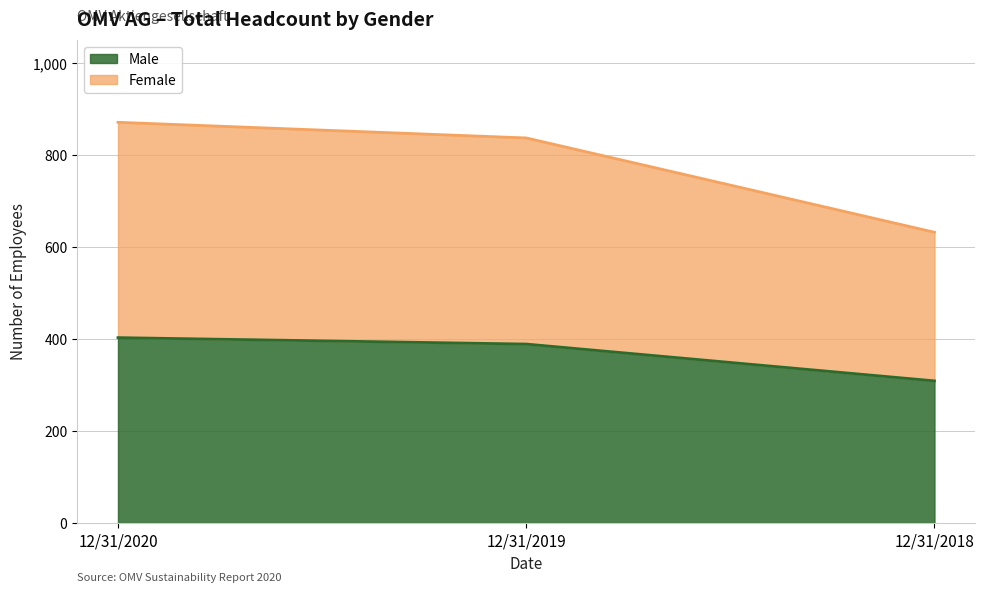

What is the lowest value of the Male series?

309